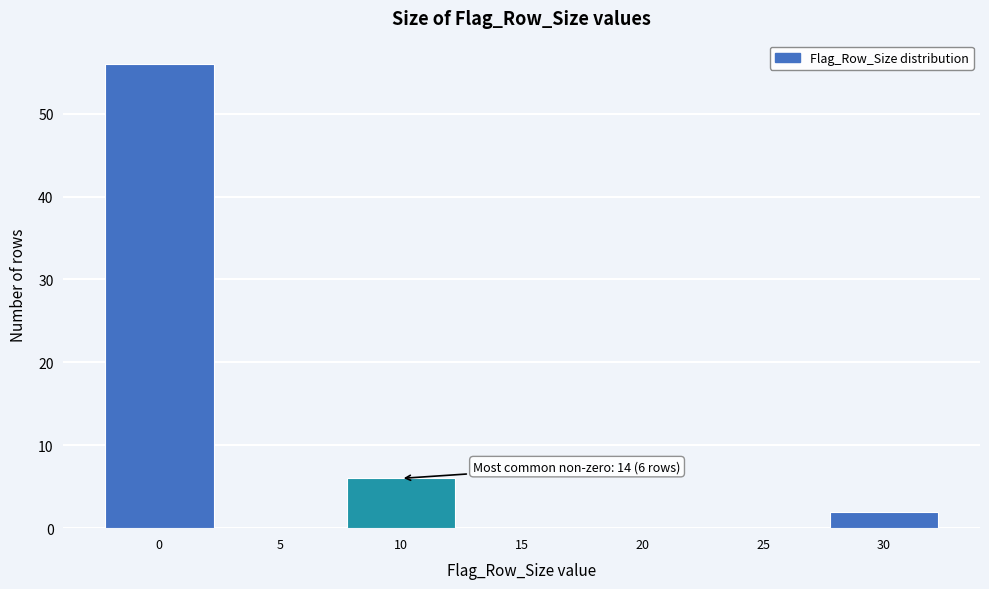

Reading left to right, extract all data points from this chart.

0=56	5=0	10=6	15=0	20=0	25=0	30=2